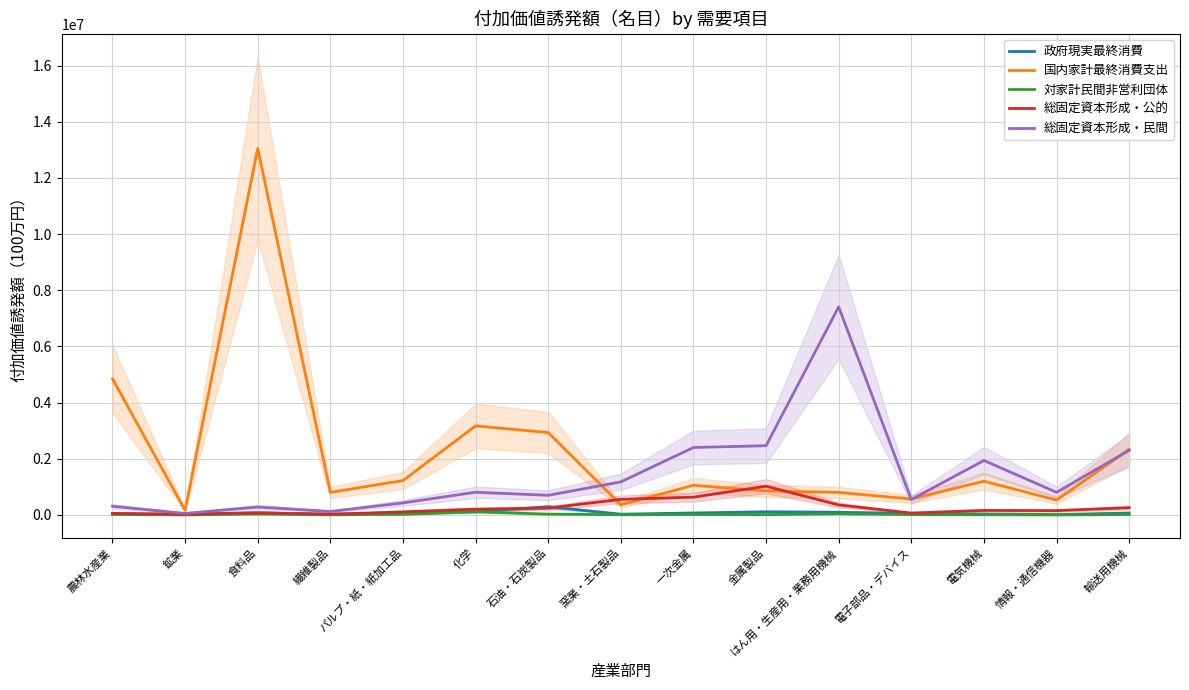

What is the lowest value of the 政府現実最終消費 series?

10849